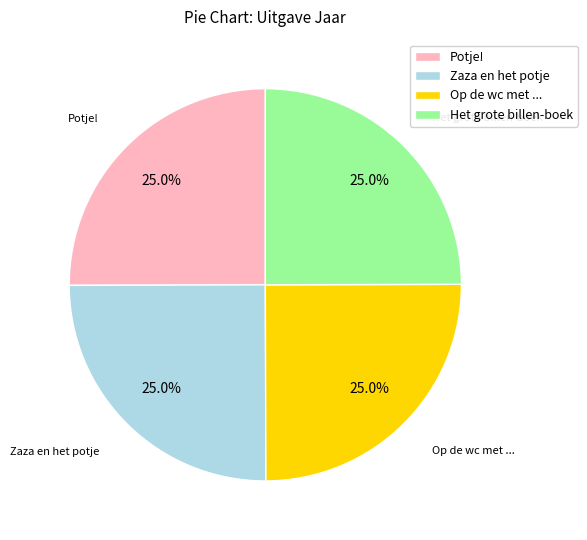

What is the total percentage of Potje! and Op de wc met ...?

50.0%